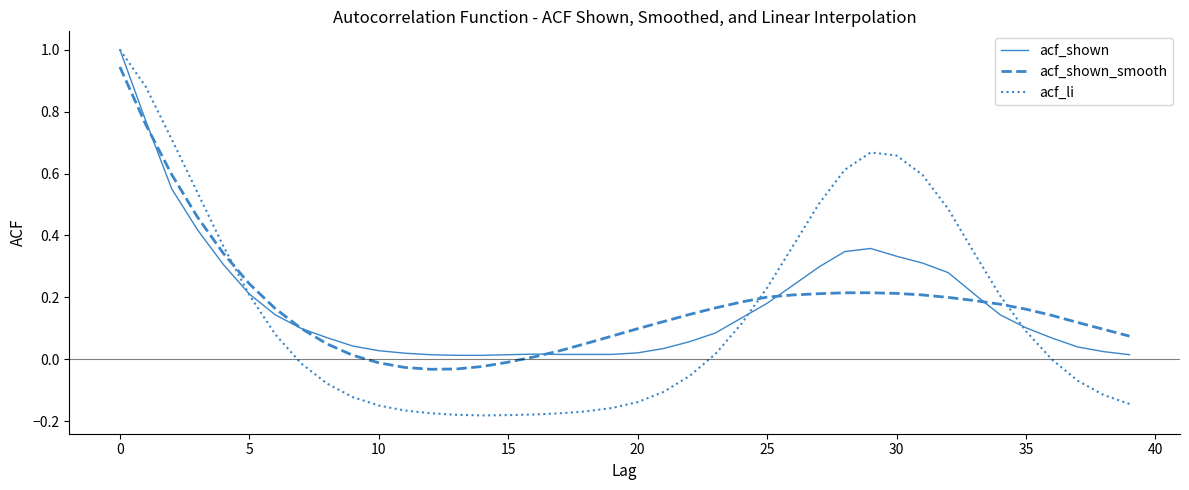

Which series ends up on top after the final intersection of acf_shown_smooth and acf_li?

acf_shown_smooth